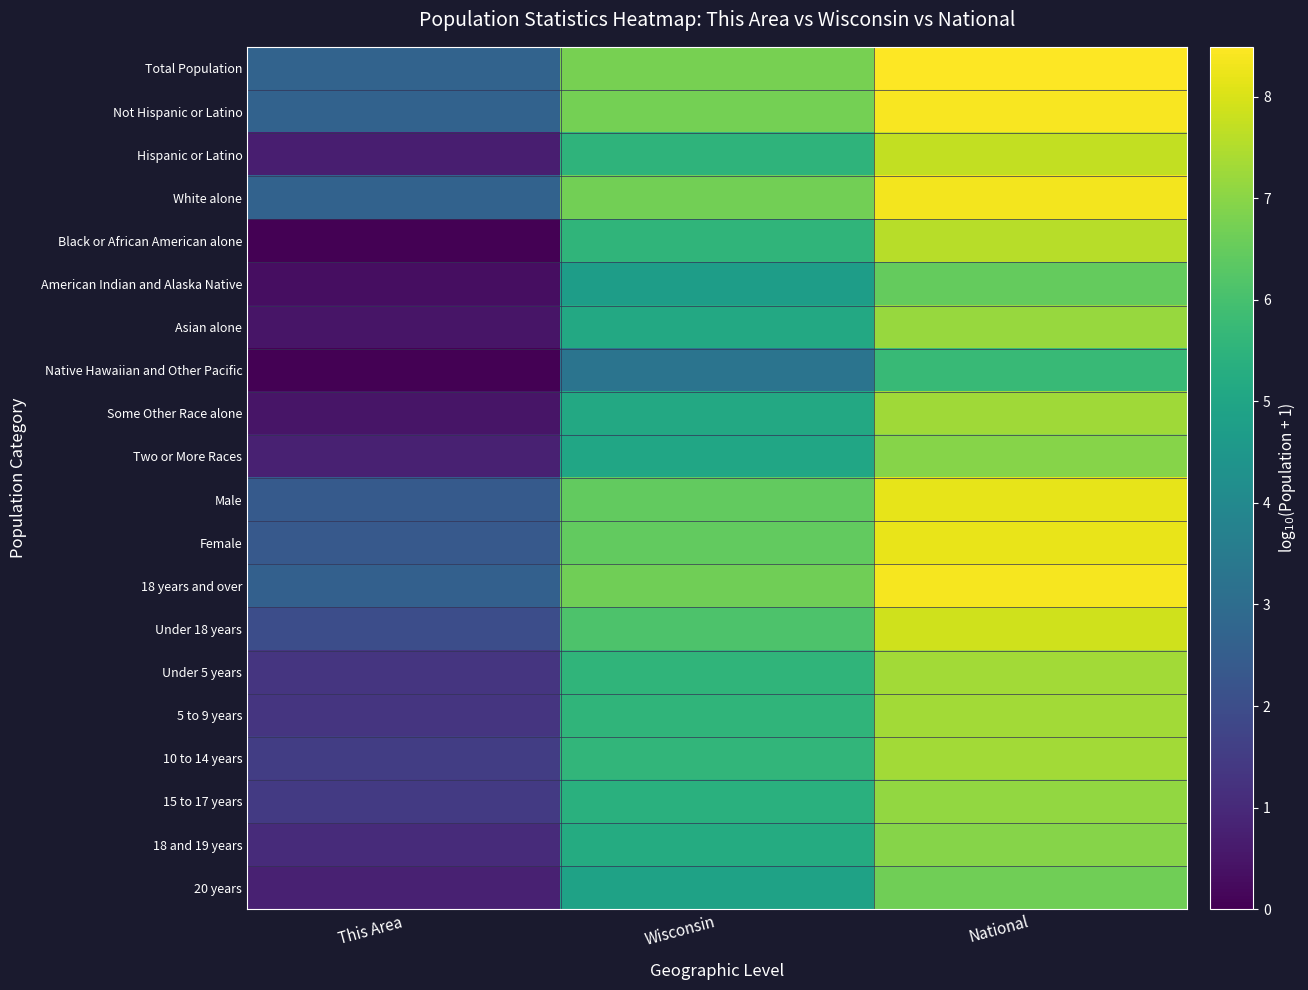

Reading left to right, what are all the values shown in this chart?

Total Population: This Area=2.7	Wisconsin=6.8	National=8.5
Not Hispanic or Latino: This Area=2.7	Wisconsin=6.7	National=8.4
Hispanic or Latino: This Area=0.7	Wisconsin=5.5	National=7.7
White alone: This Area=2.7	Wisconsin=6.7	National=8.3
Black or African American alone: This Area=0.0	Wisconsin=5.6	National=7.6
American Indian and Alaska Native: This Area=0.3	Wisconsin=4.7	National=6.5
Asian alone: This Area=0.5	Wisconsin=5.1	National=7.2
Native Hawaiian and Other Pacific: This Area=0.0	Wisconsin=3.3	National=5.7
Some Other Race alone: This Area=0.5	Wisconsin=5.1	National=7.3
Two or More Races: This Area=0.8	Wisconsin=5.0	National=7.0
Male: This Area=2.4	Wisconsin=6.5	National=8.2
Female: This Area=2.4	Wisconsin=6.5	National=8.2
18 years and over: This Area=2.6	Wisconsin=6.6	National=8.4
Under 18 years: This Area=2.0	Wisconsin=6.1	National=7.9
Under 5 years: This Area=1.3	Wisconsin=5.6	National=7.3
5 to 9 years: This Area=1.3	Wisconsin=5.6	National=7.3
10 to 14 years: This Area=1.5	Wisconsin=5.6	National=7.3
15 to 17 years: This Area=1.4	Wisconsin=5.4	National=7.1
18 and 19 years: This Area=1.0	Wisconsin=5.2	National=7.0
20 years: This Area=0.8	Wisconsin=4.9	National=6.7